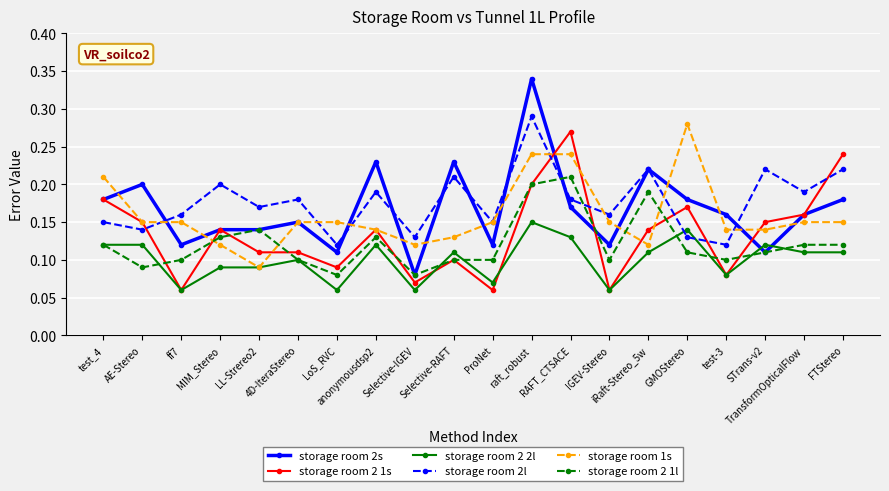

True or false: storage room 2s has more than 1 points higher than both neighbors.

True